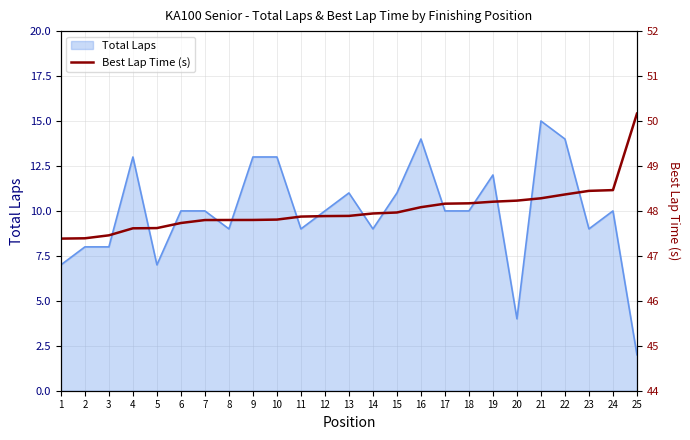

Count the number of categories in the chart.

25